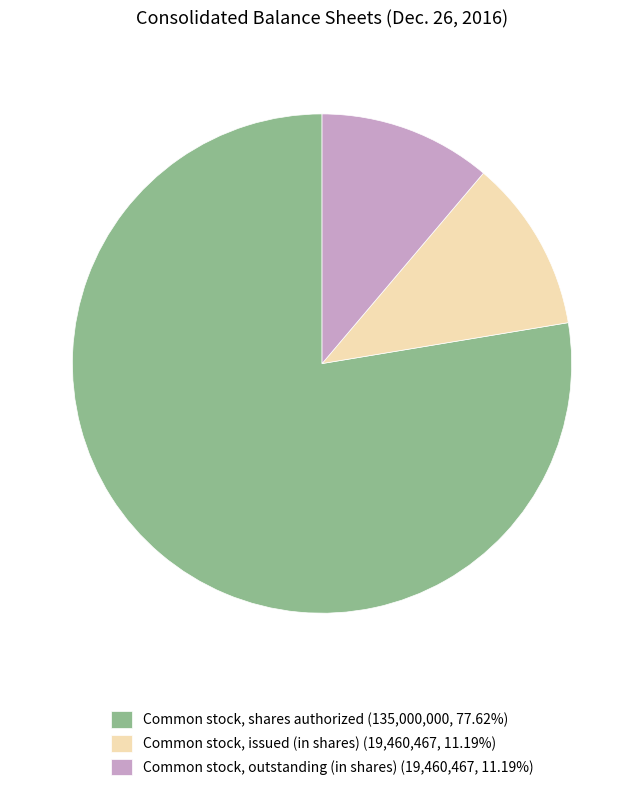

How many slices are in this pie chart?

3